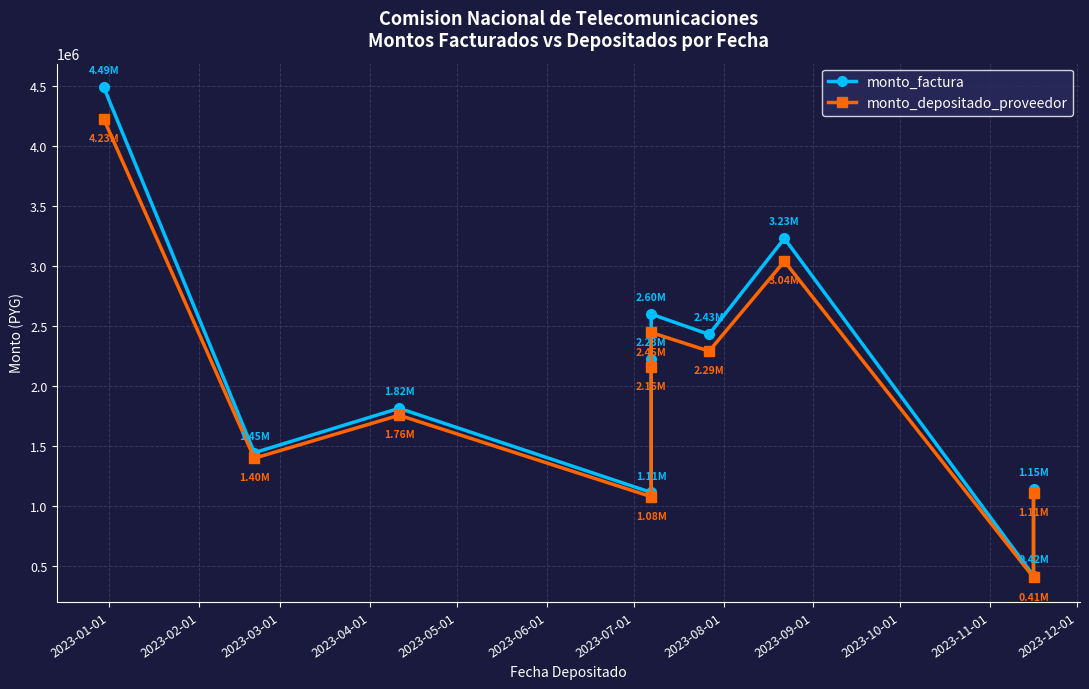

True or false: monto_depositado_proveedor and monto_factura intersect in this chart.

False